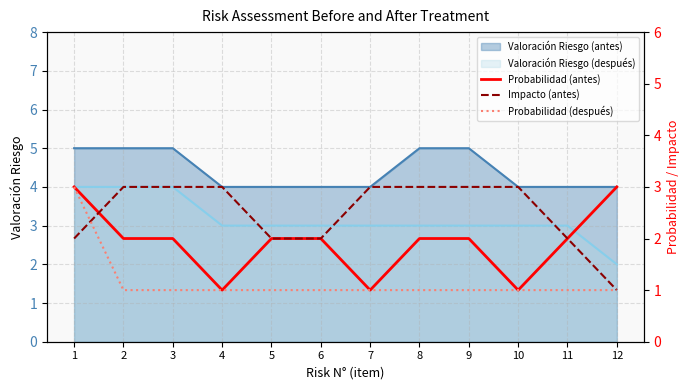

List the labels in order of Probabilidad (antes) value, largest first.

1, 12, 2, 3, 5, 6, 8, 9, 11, 4, 7, 10